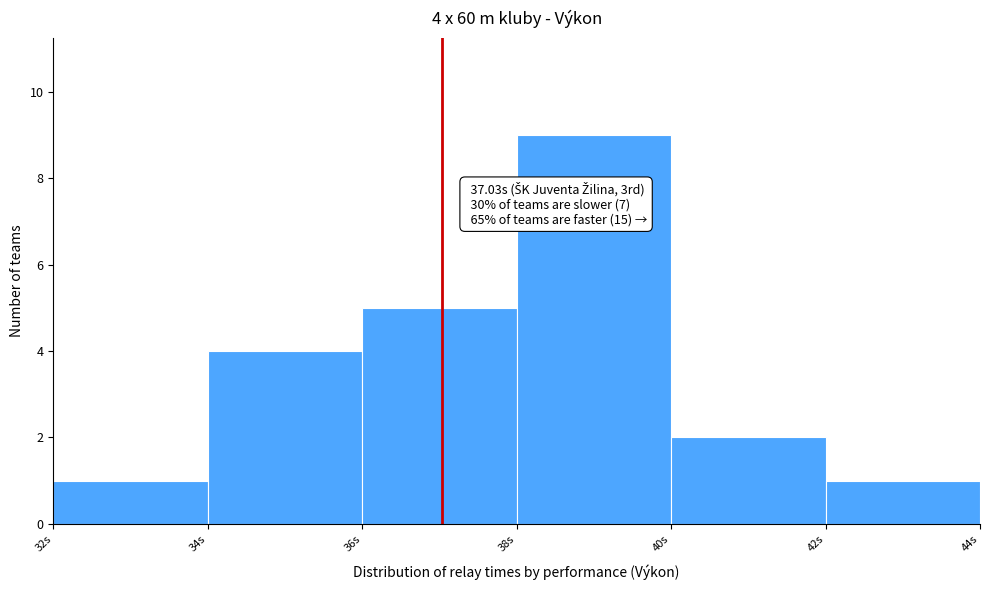

Which range on the x-axis has the tallest bar?

38 to 40